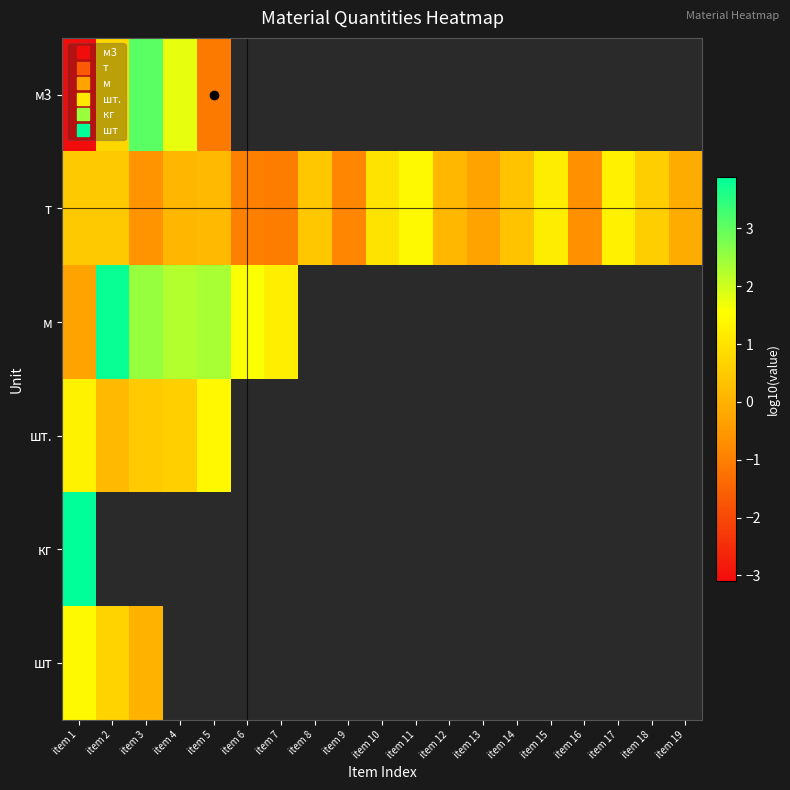

Is it true that т equals -0.4 at item 9?

False